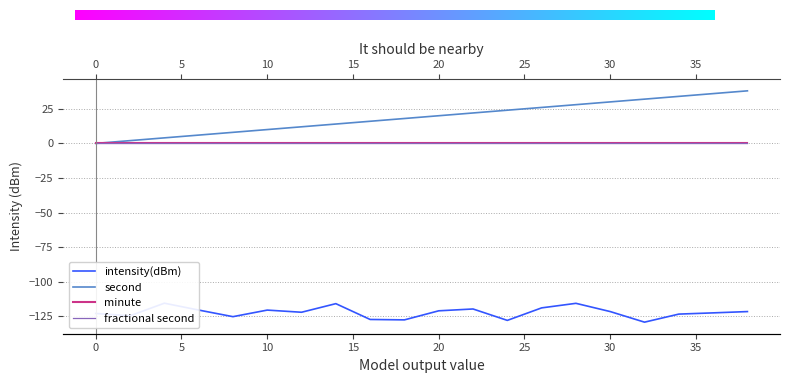

True or false: second has a value of 32.0 at 32.

True